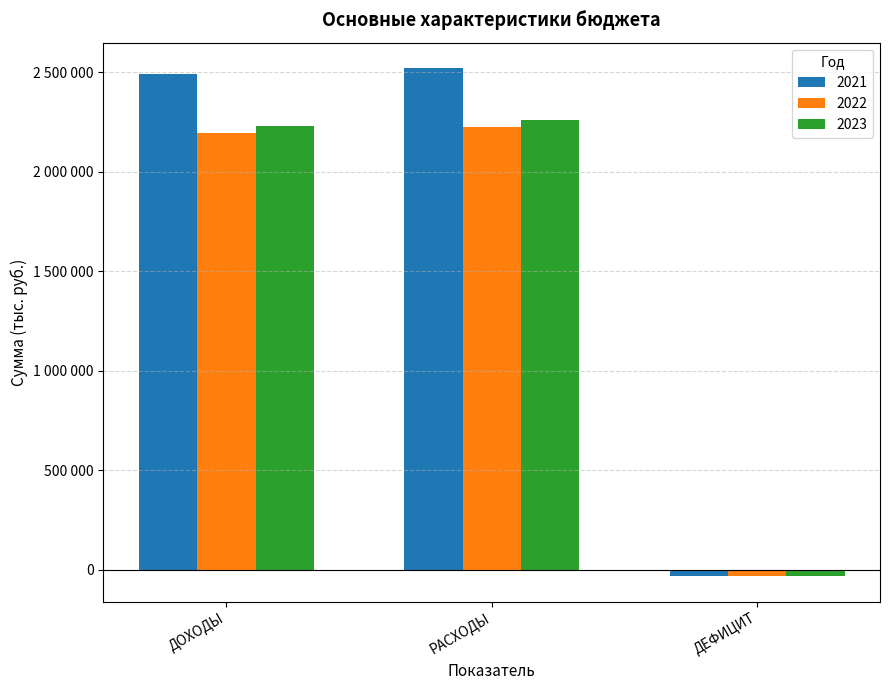

At which category is the sum across all series the highest?

РАСХОДЫ